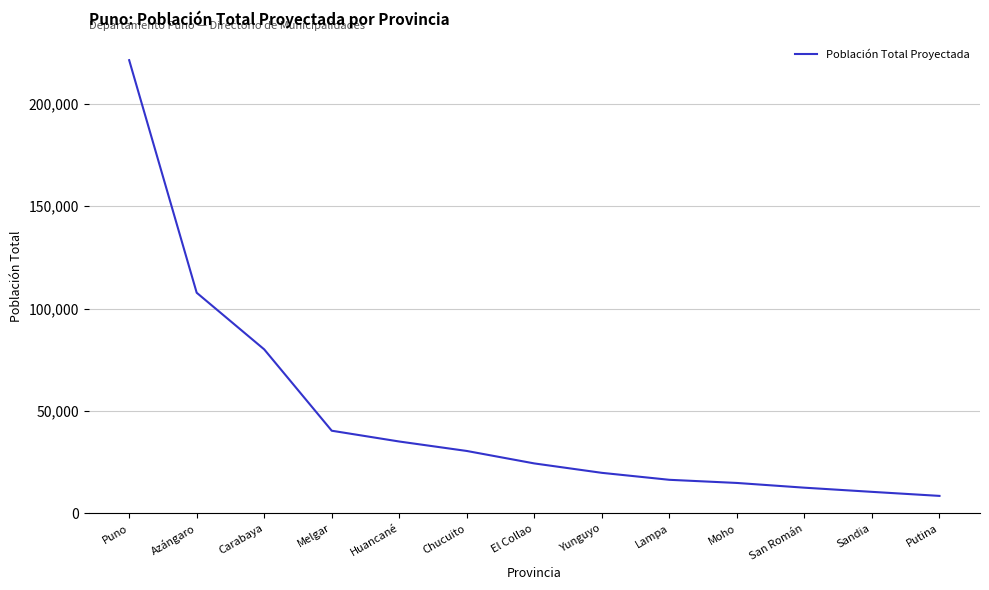

Which label corresponds to the largest value in the chart?

Puno